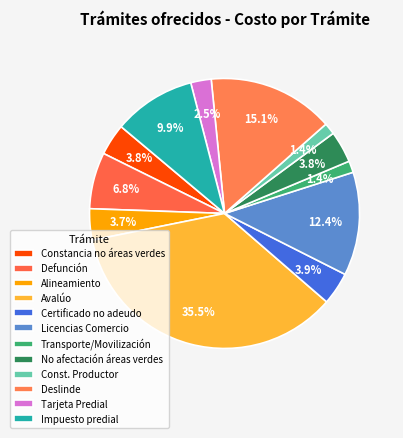

What is the largest slice in the pie chart?

Avalúo